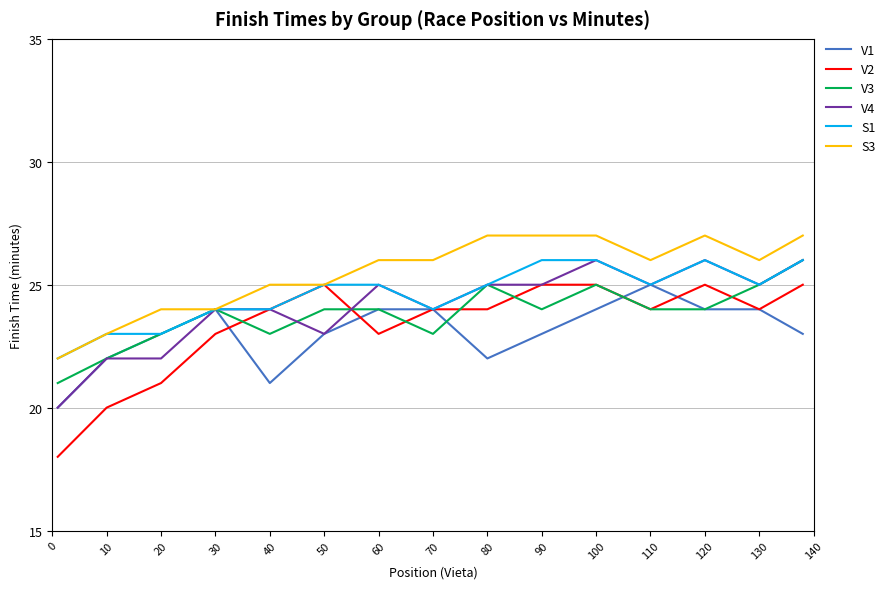

What is the minimum value for V1?

20